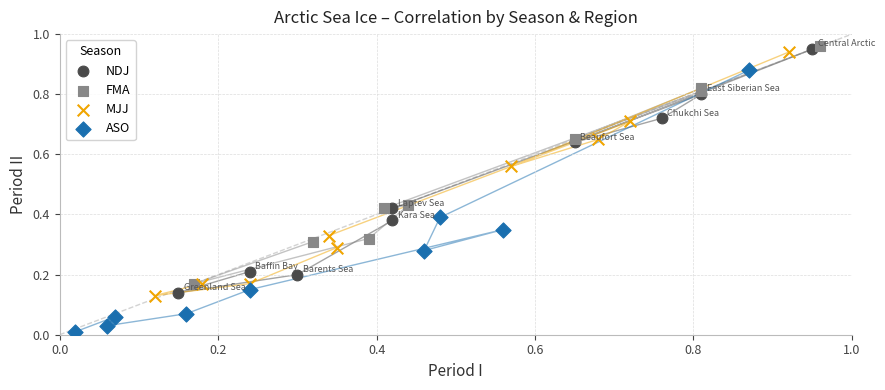

Which series contains the highest Y value?

FMA